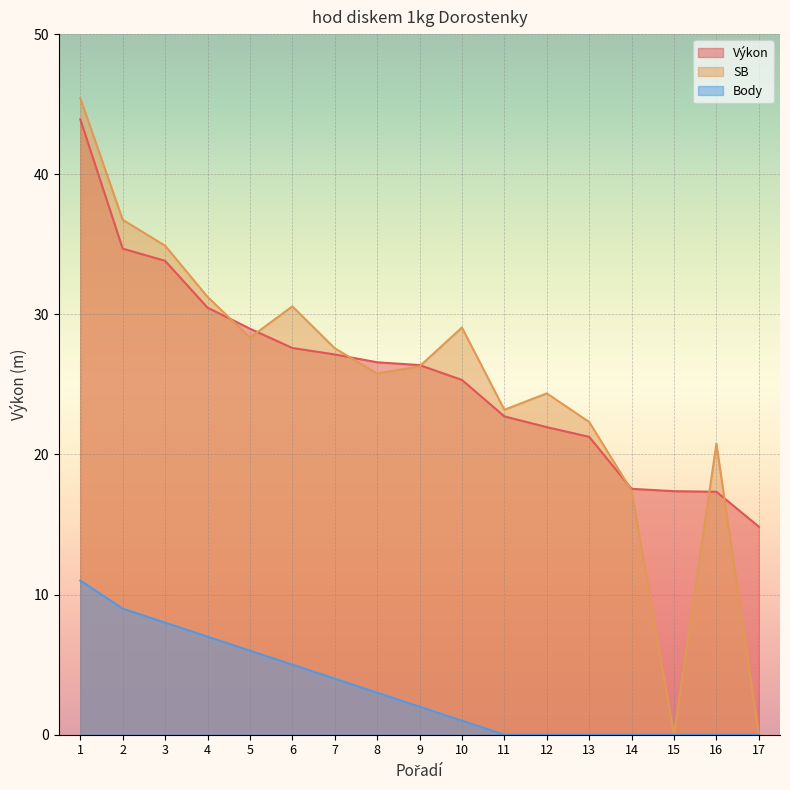

Reading right to left, what are all the values shown in this chart?

Výkon: 14.8	17.3	17.4	17.6	21.3	21.9	22.7	25.3	26.4	26.6	27.1	27.6	29.0	30.5	33.8	34.7	43.9
SB: 0.0	20.8	0.0	17.4	22.3	24.4	23.2	29.1	26.3	25.8	27.6	30.6	28.3	31.2	34.9	36.8	45.4
Body: 0.0	0.0	0.0	0.0	0.0	0.0	0.0	1.0	2.0	3.0	4.0	5.0	6.0	7.0	8.0	9.0	11.0